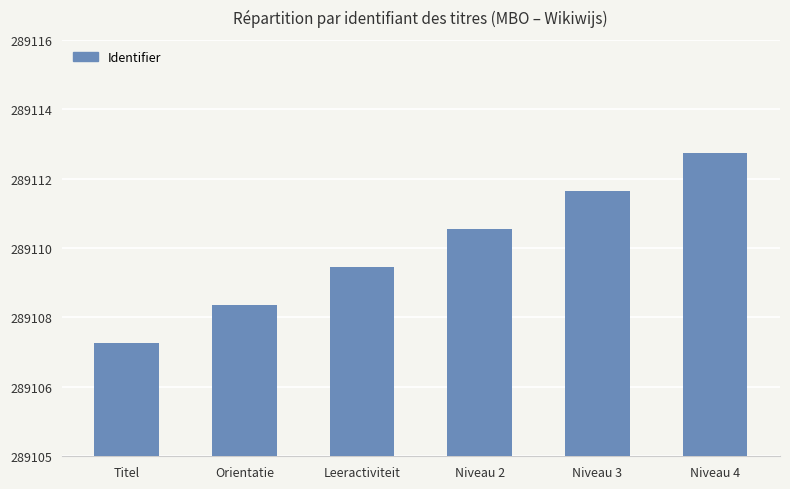

Does the chart contain any negative values?

No